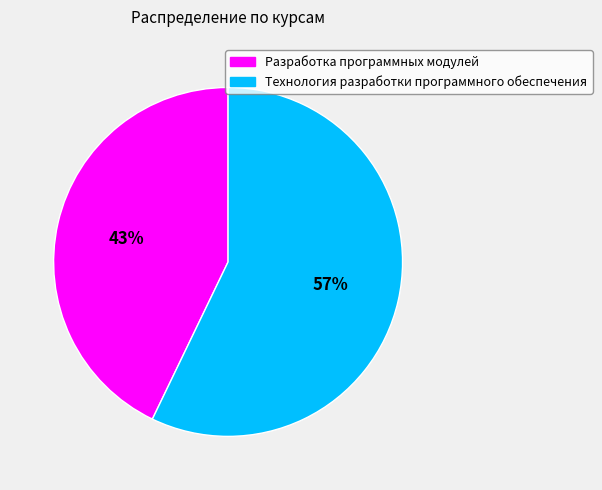

What is the ratio of the value at Технология разработки программного обеспечения to the value at Разработка программных модулей?

1.3